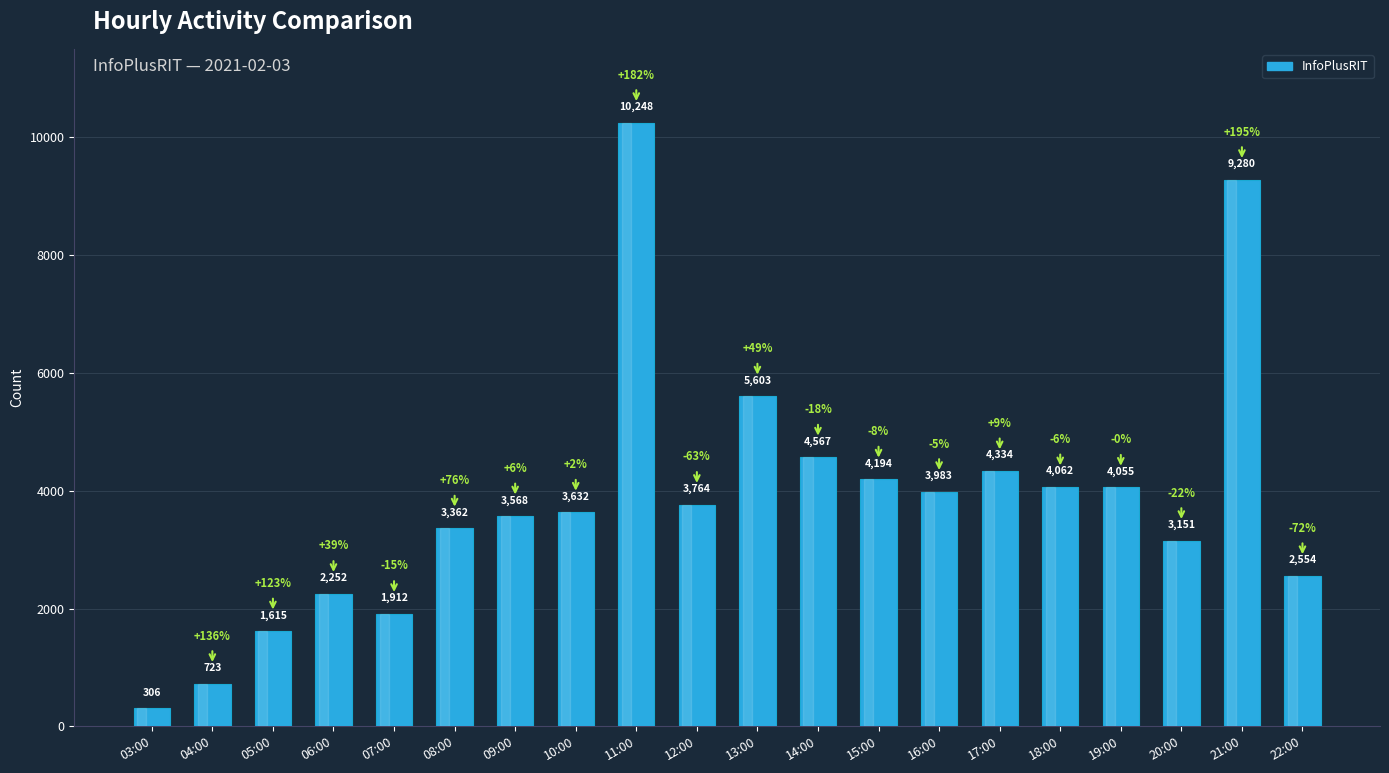

Between 05:00 and 21:00, which is larger?

21:00